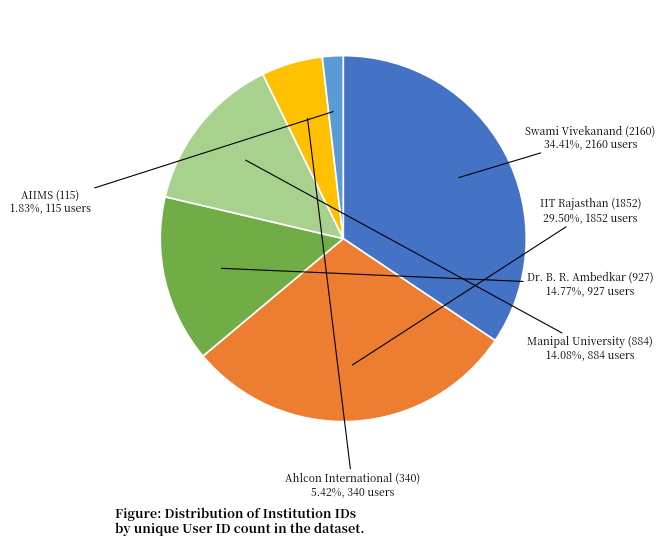

Between Swami Vivekanand (2160) and Dr. B. R. Ambedkar (927), which is larger?

Swami Vivekanand (2160)